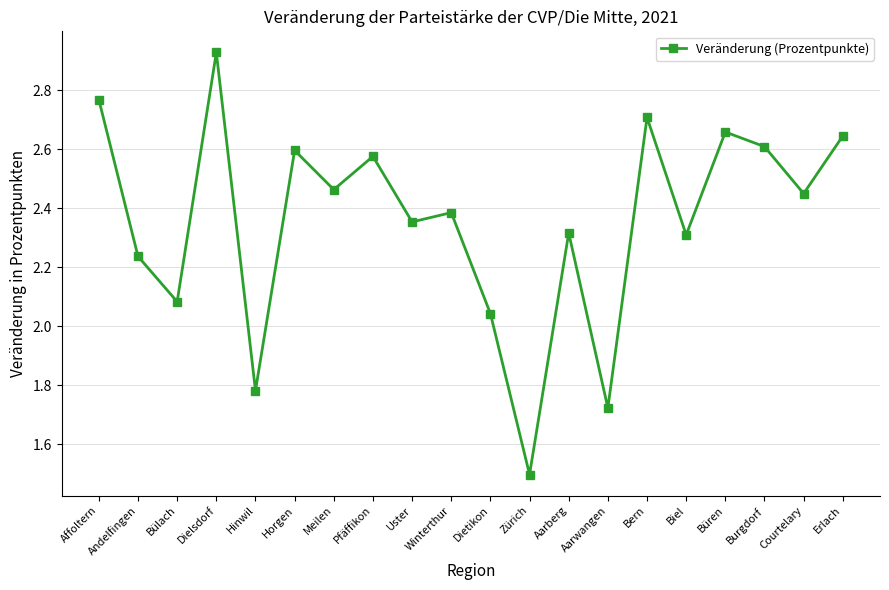

True or false: the data shows 4.1 at Aarberg.

False